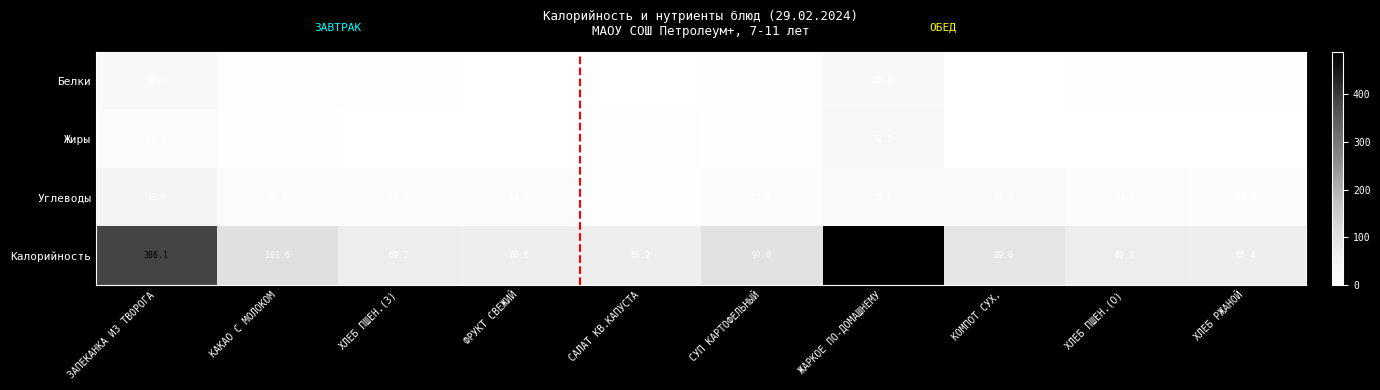

What is the sum of the Калорийность values at СУП КАРТОФЕЛЬНЫЙ and ЗАПЕКАНКА ИЗ ТВОРОГА?

483.1